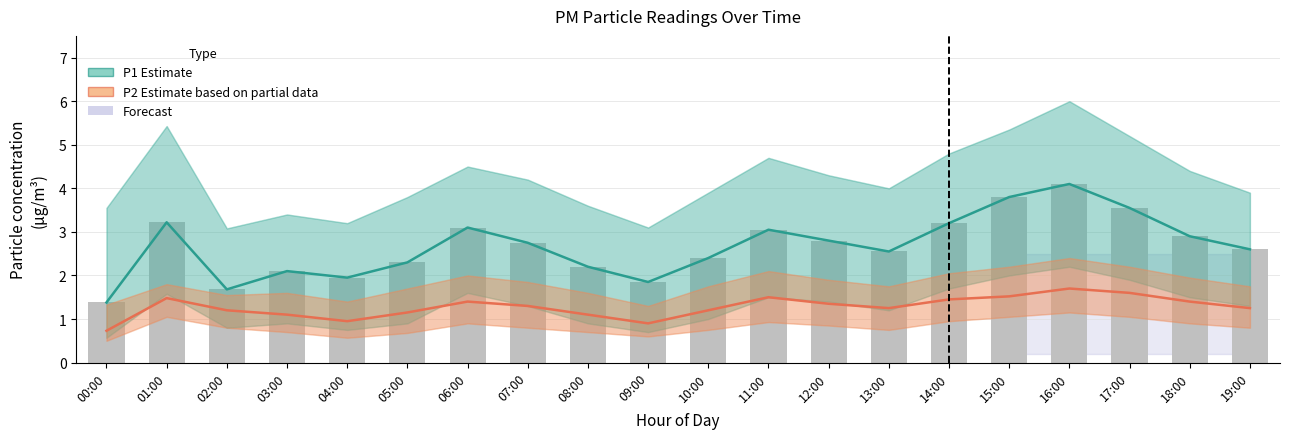

The value of P1 (raw) at 09:00 is 0.9. True or false?

False